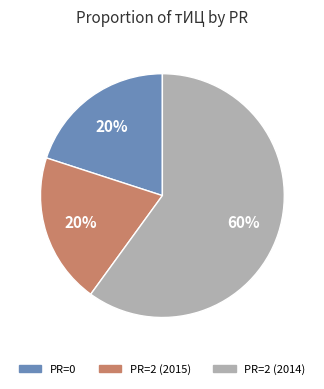

Does any single category account for the majority?

Yes